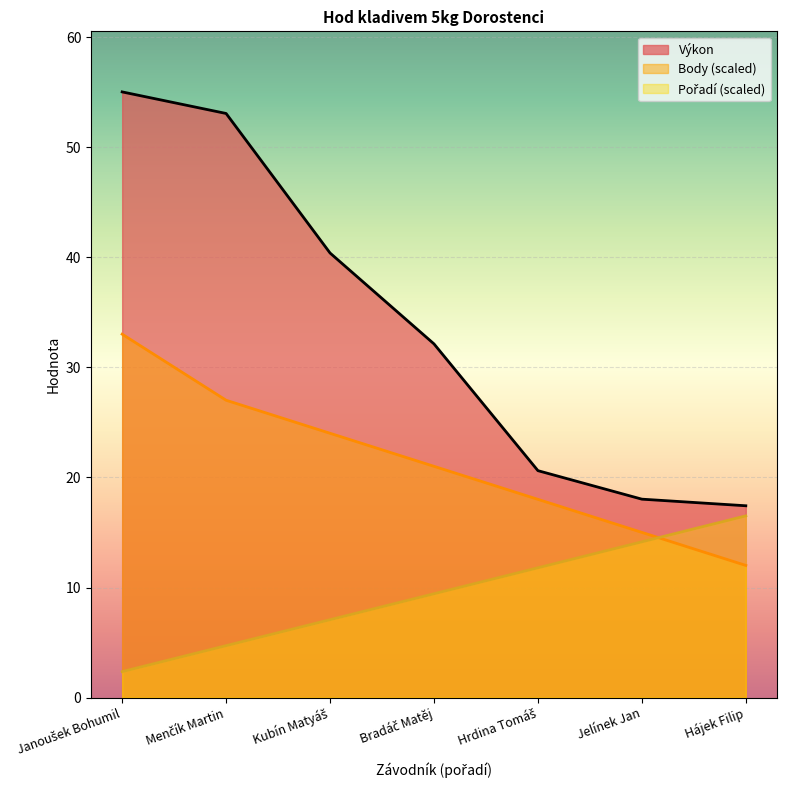

What is the difference between the maximum and minimum values in the Body series?

21.0